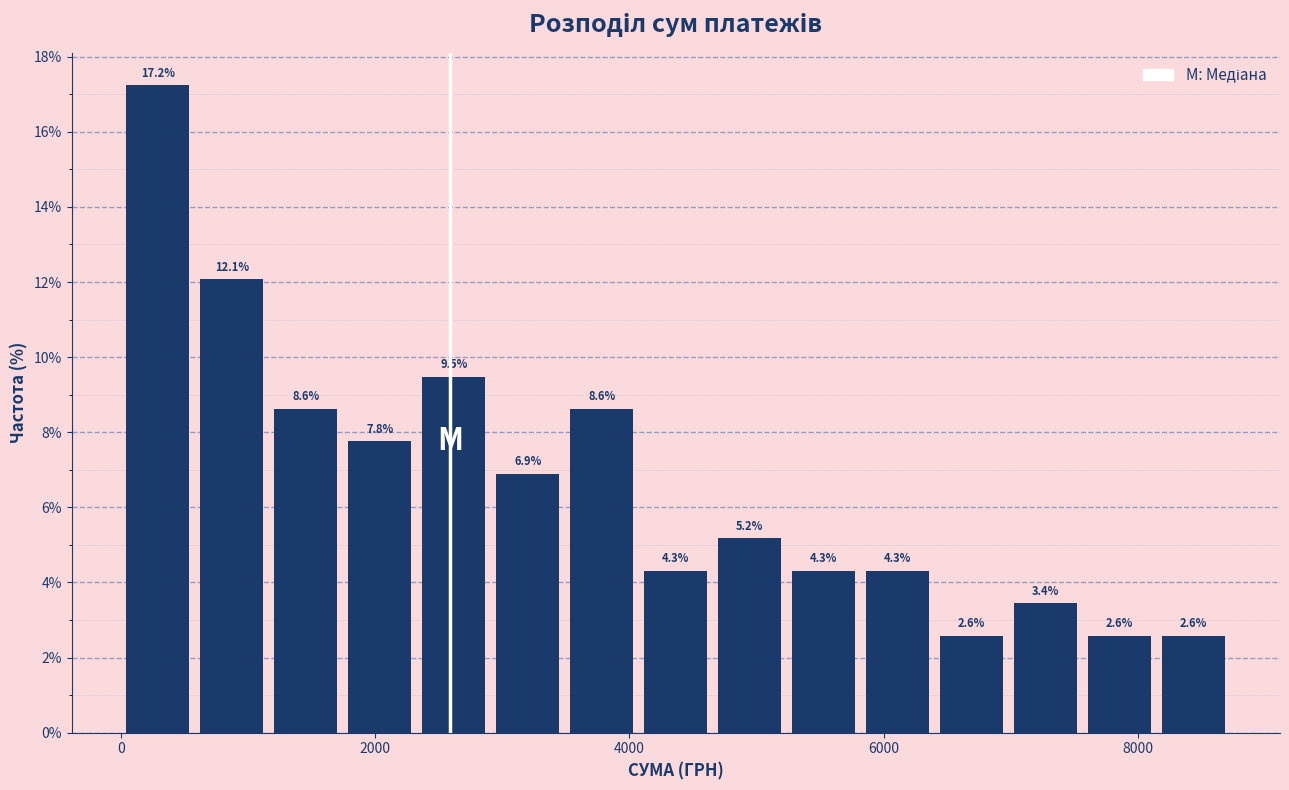

Around what value on the x-axis is the tallest bar? Give the approximate position of its centre, as read against the axis.

200